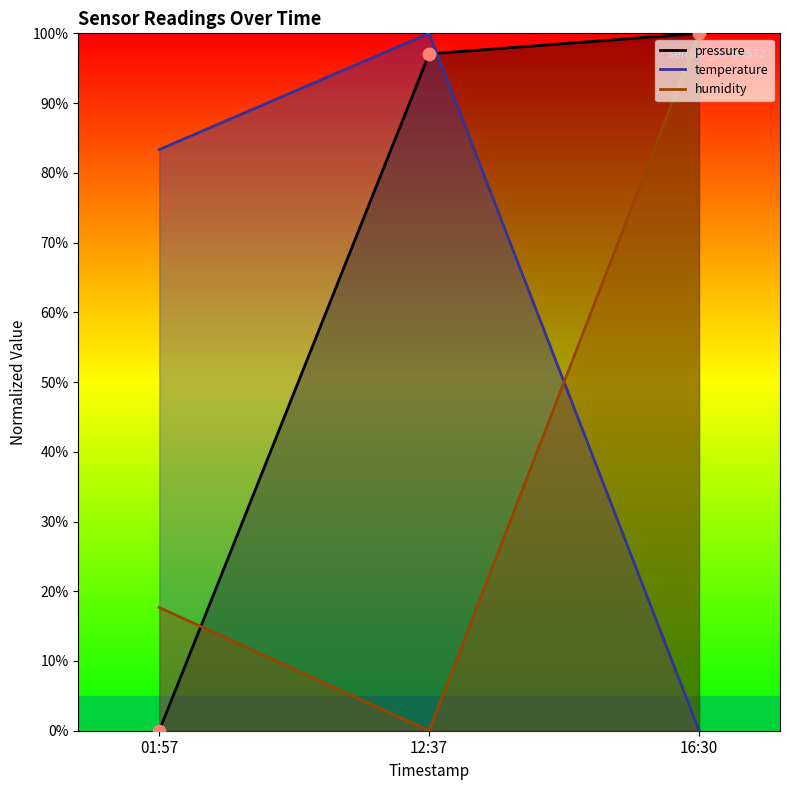

What are all the series names shown in the legend?

pressure, temperature, humidity